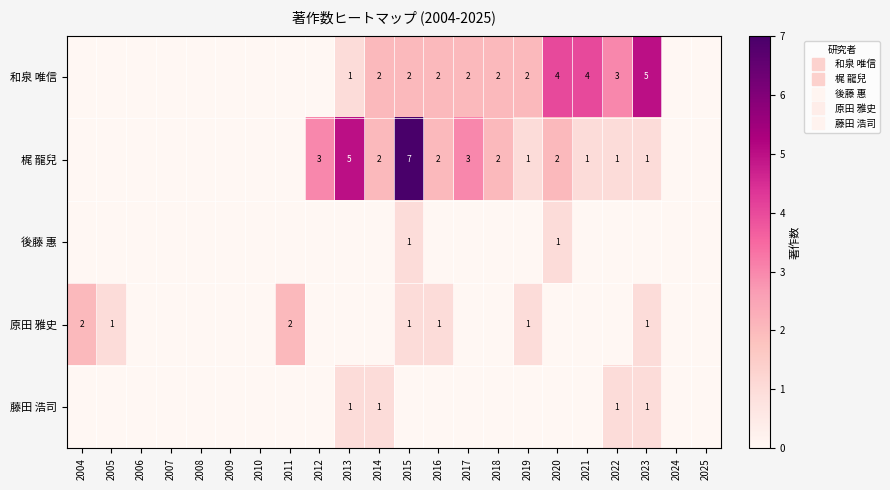

Which category has the highest value across all series?

2015